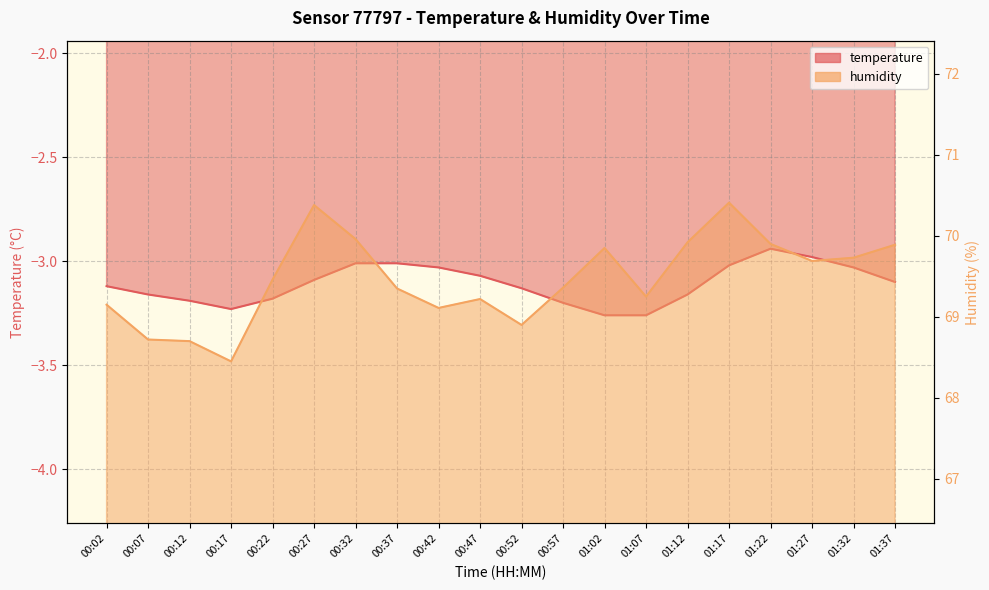

Reading left to right, list all the values displayed in this chart.

temperature: -3.1	-3.2	-3.2	-3.2	-3.2	-3.1	-3.0	-3.0	-3.0	-3.1	-3.1	-3.2	-3.3	-3.3	-3.2	-3.0	-2.9	-3.0	-3.0	-3.1
humidity: 69.2	68.7	68.7	68.5	69.5	70.4	70.0	69.3	69.1	69.2	68.9	69.4	69.8	69.2	69.9	70.4	69.9	69.7	69.7	69.9